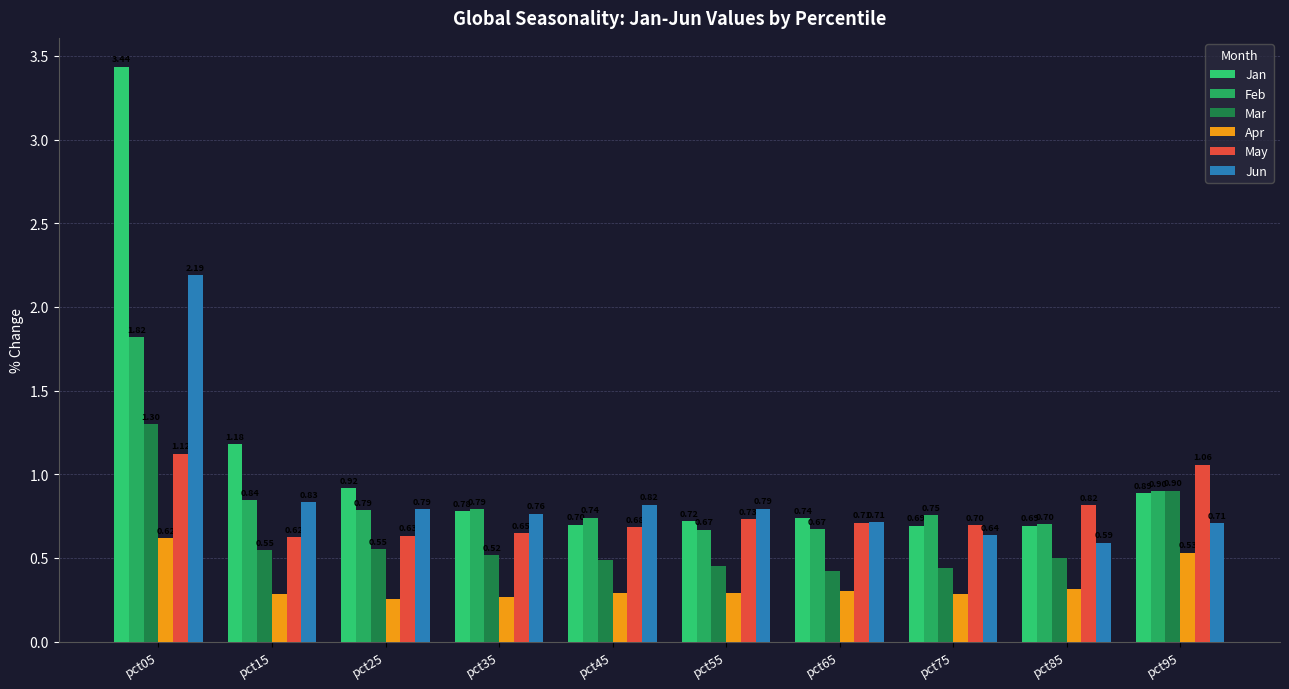

At how many categories does at least one series exceed 1?

3